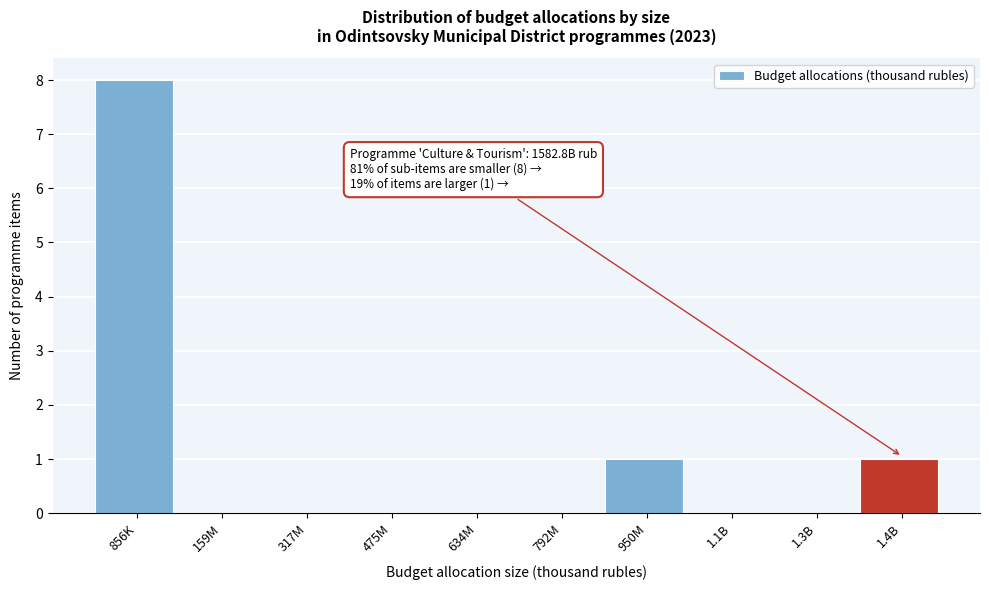

Reading right to left, transcribe all the data shown in this chart.

1.4B=1	1.3B=0	1.1B=0	950M=1	792M=0	634M=0	475M=0	317M=0	159M=0	856K=8